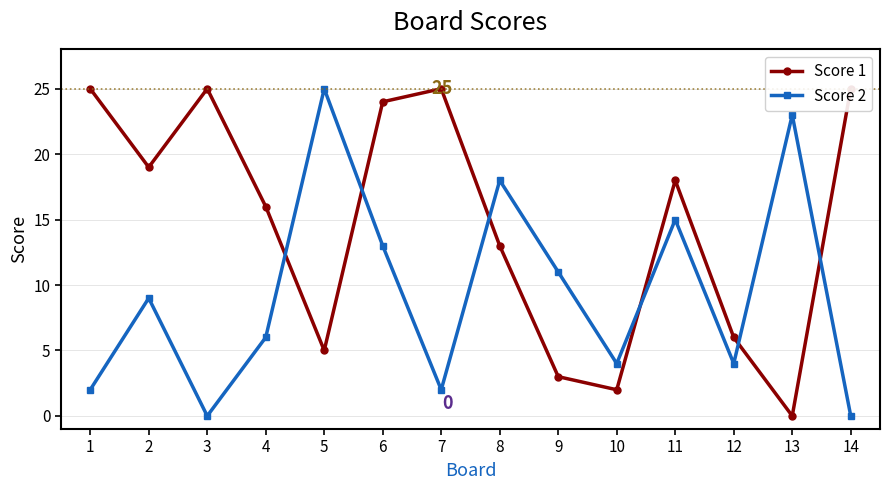

What are all the series names shown in the legend?

Score 1, Score 2